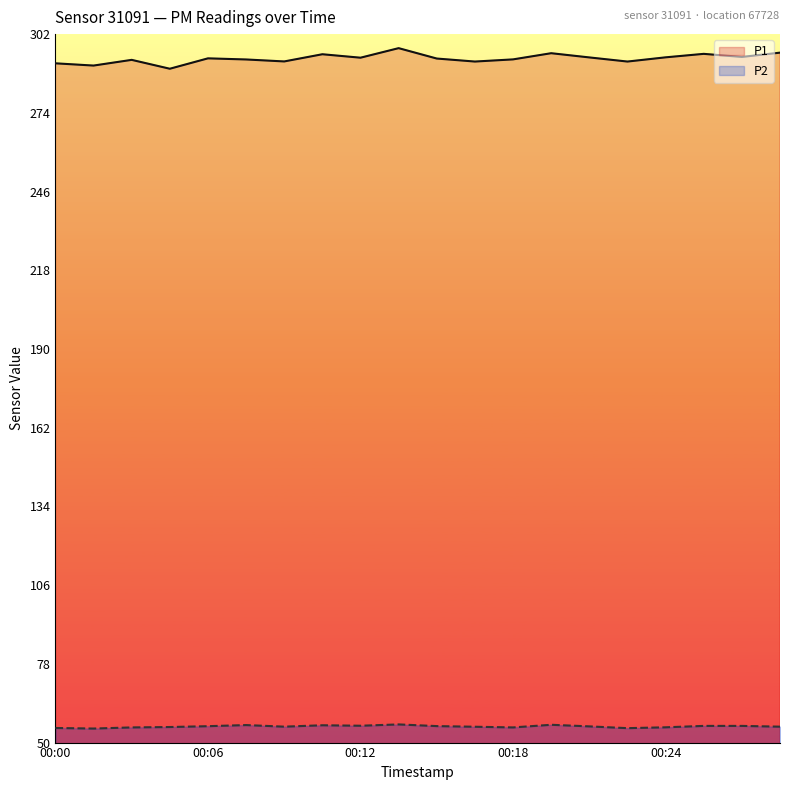

Does the chart have visible grid lines?

No